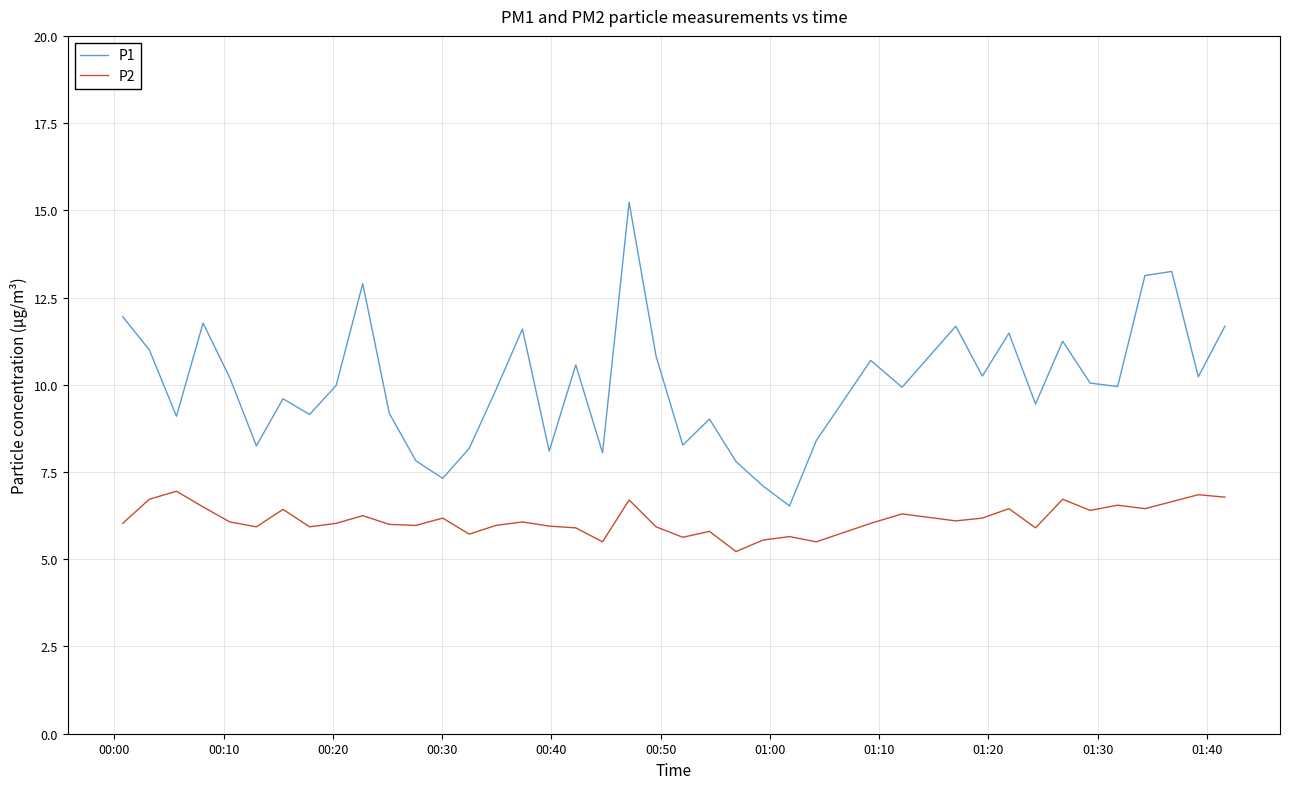

Which series has the largest total across all categories?

P1